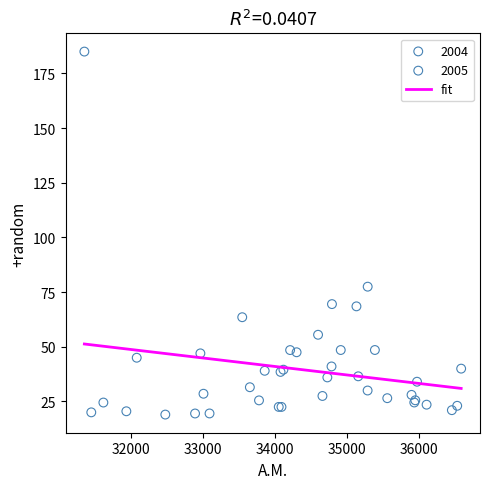

Which series has the widest spread of Y values?

2004